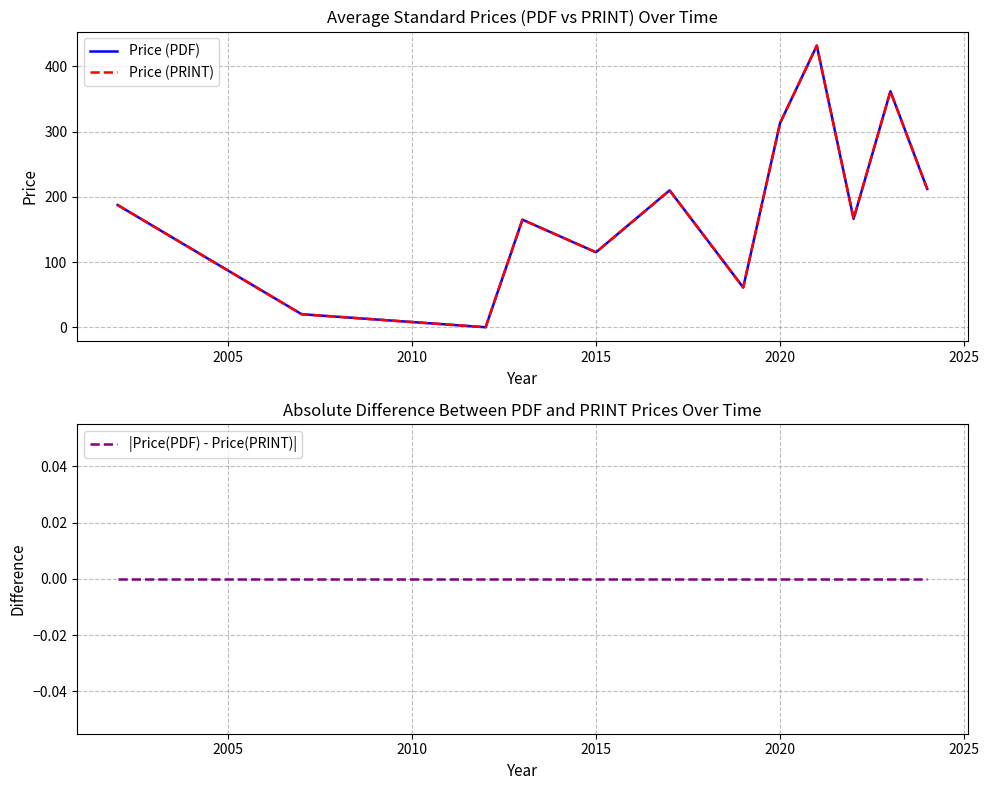

True or false: |Price(PDF) - Price(PRINT)| has more than 1 points higher than both neighbors.

False